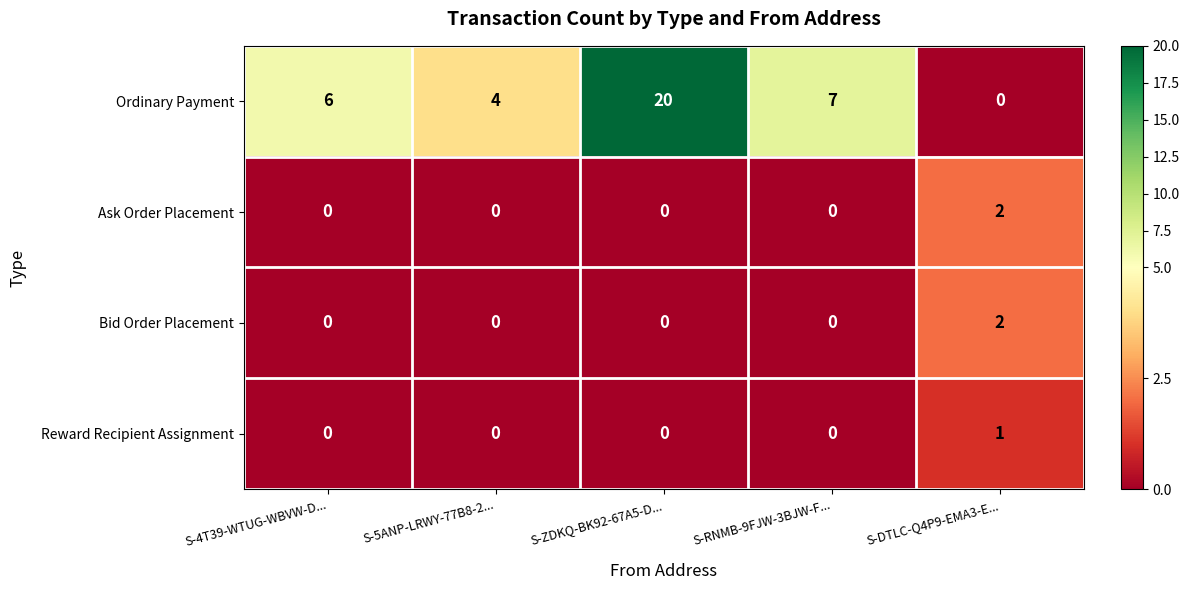

What is the sum of the Ordinary Payment values at S-DTLC-Q4P9-EMA3-E... and S-5ANP-LRWY-77B8-2...?

4